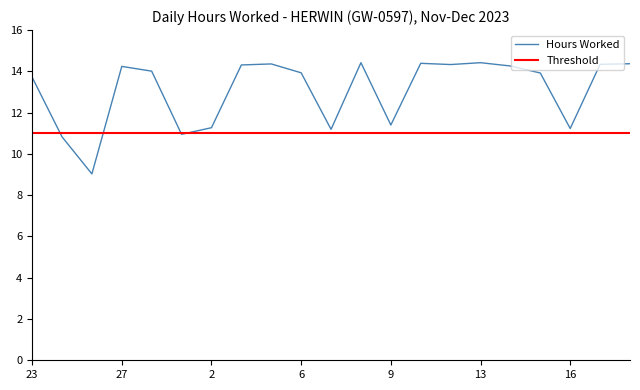

Rank the categories by value from highest to lowest.

8, 13, 11, 19, 5, 18, 12, 4, 14, 27, 28, 6, 15, 23, 9, 2, 16, 7, 29, 25, 26